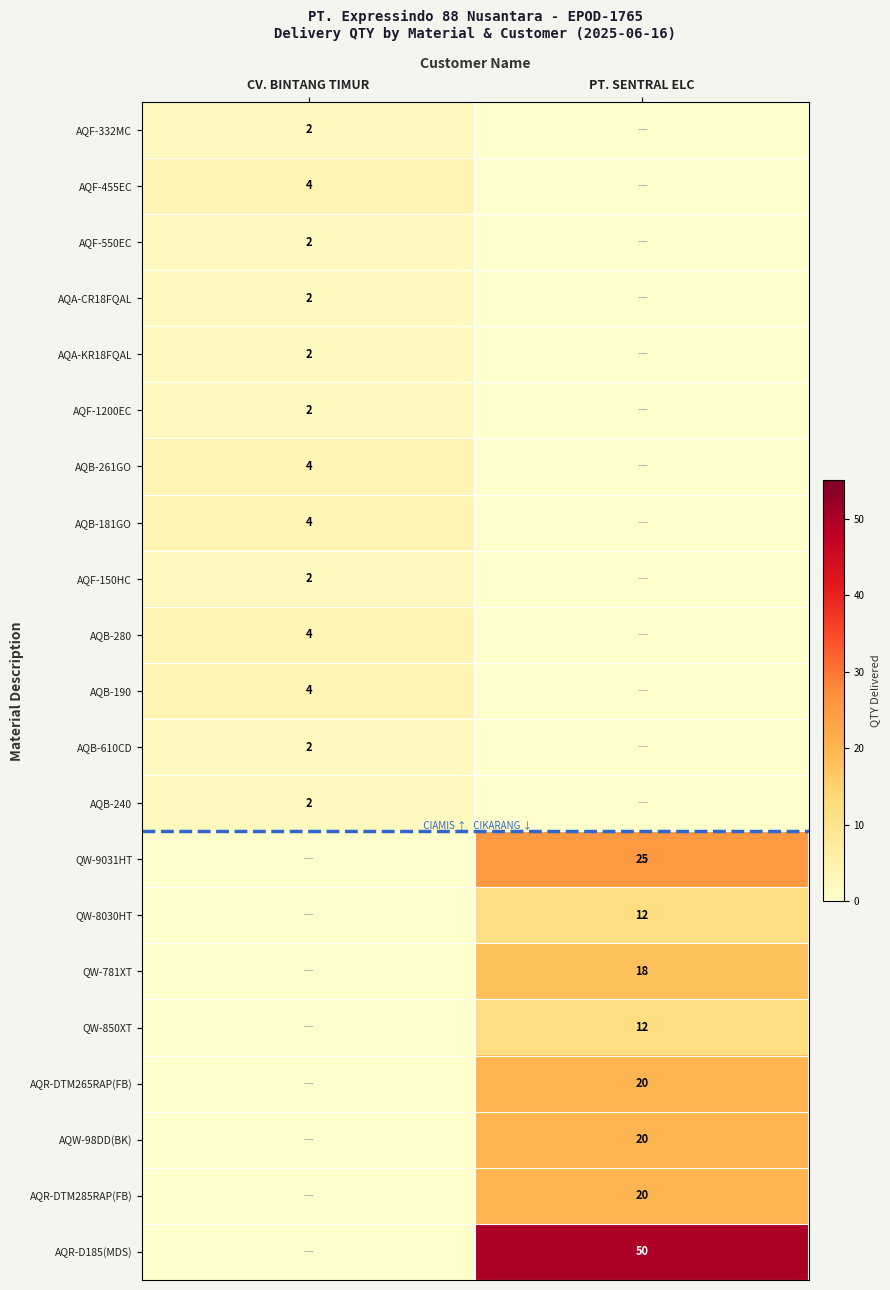

True or false: AQB-280 has a value of 4 at CV. BINTANG TIMUR.

True